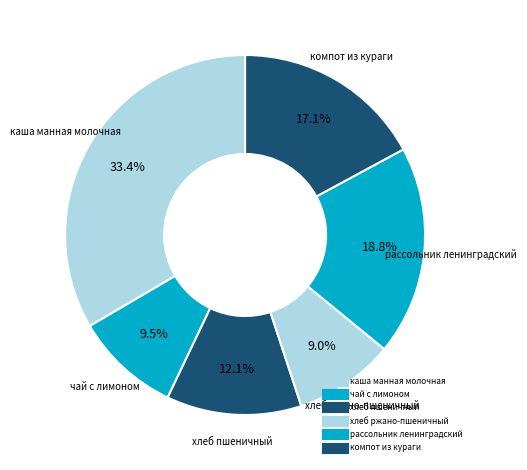

Is рассольник ленинградский the majority of the pie?

No